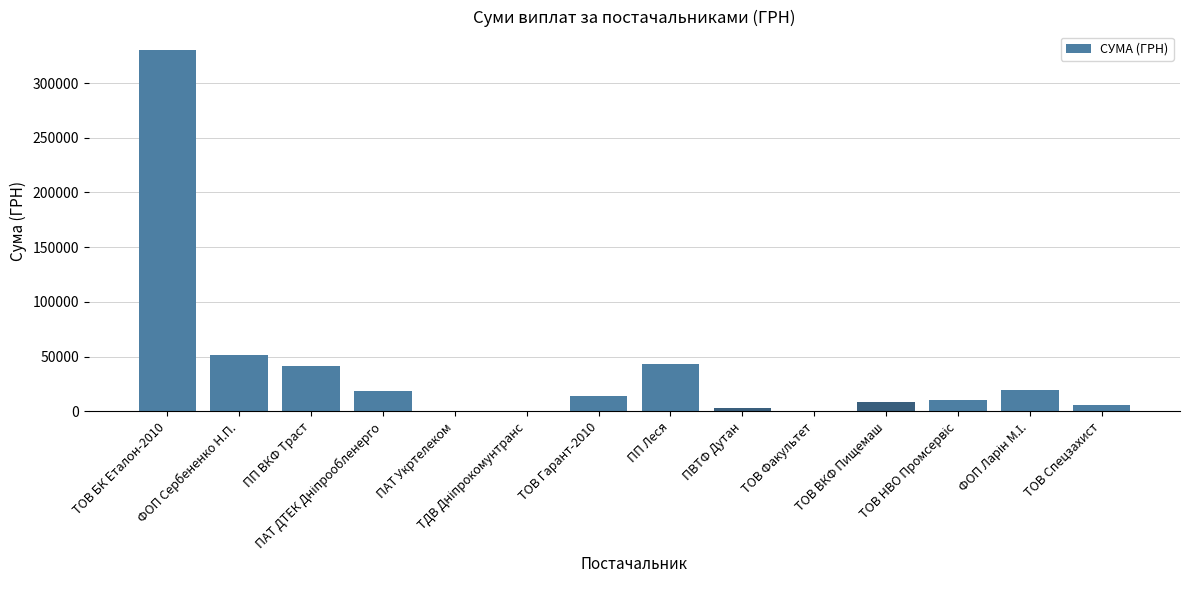

At which label is the value closest to 165292?

ФОП Сербененко Н.П.